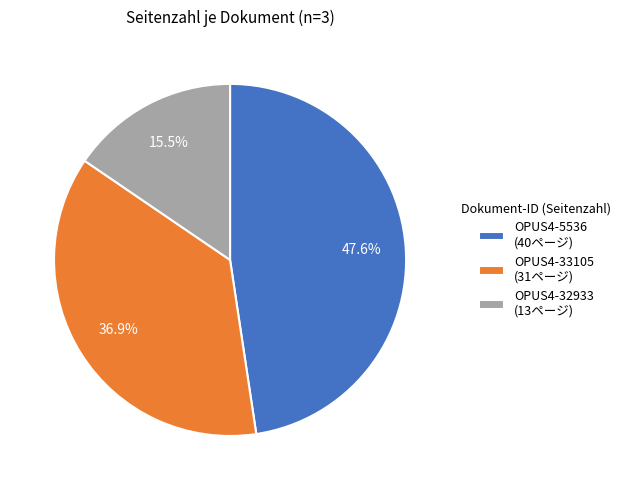

Count the number of slices in the pie.

3